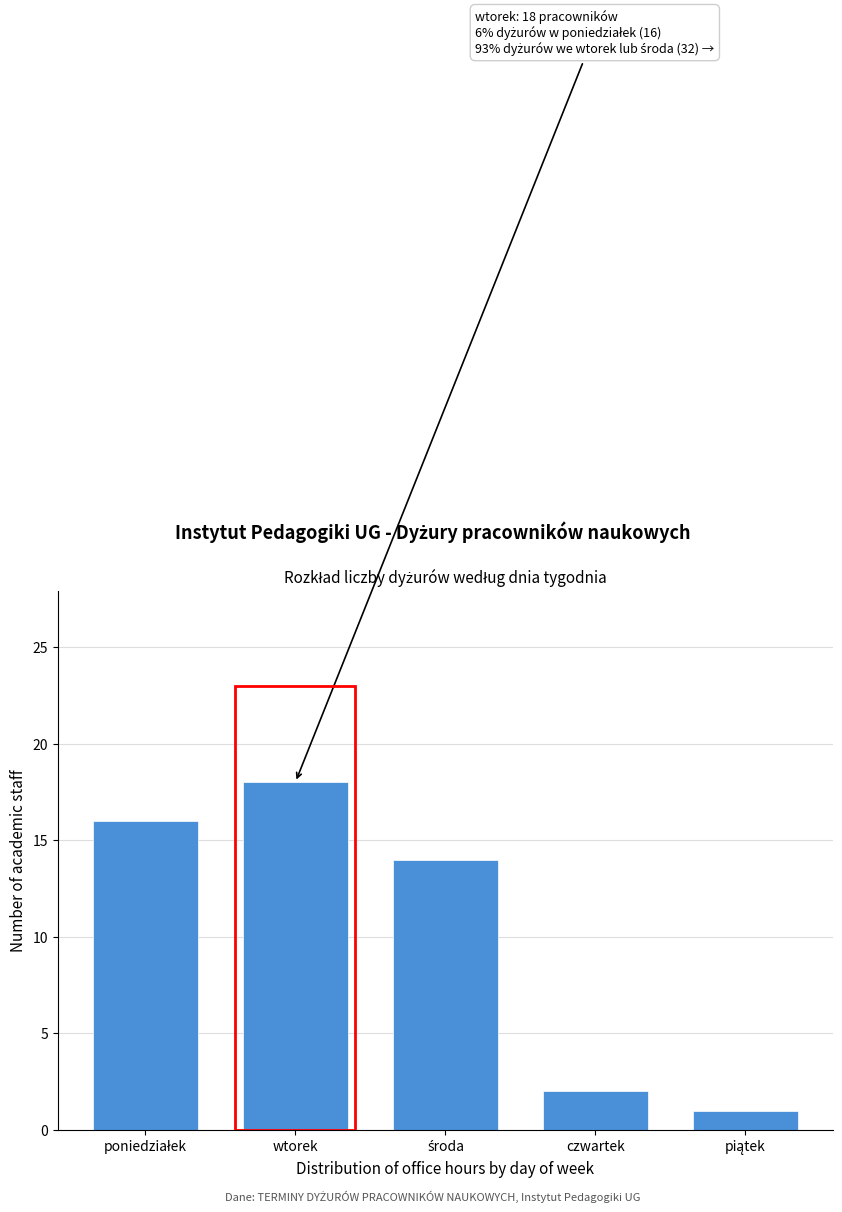

Reading right to left, what are all the values shown in this chart?

1	2	14	18	16